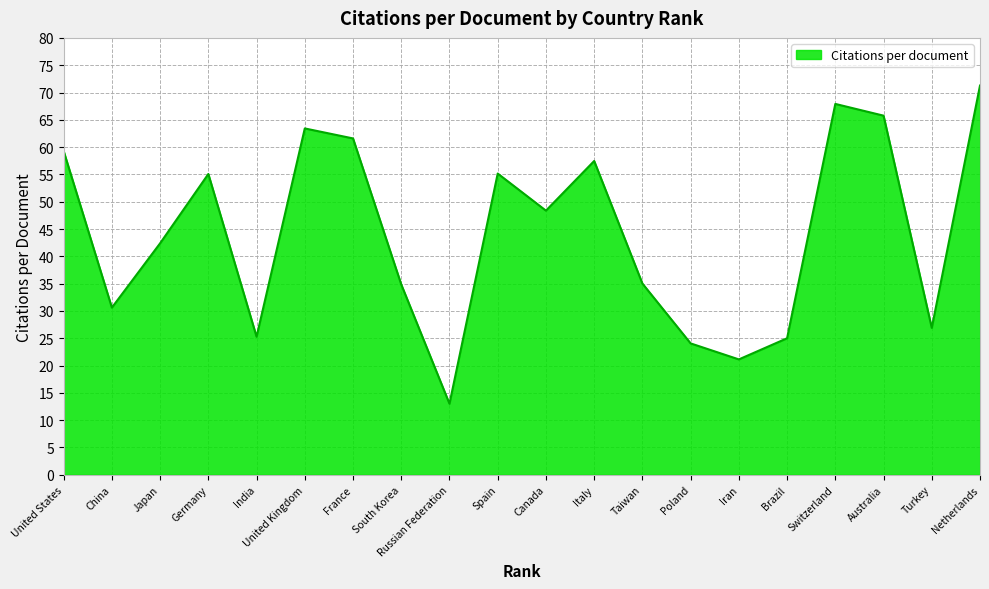

Is it true that the value at Poland is 24.1?

True